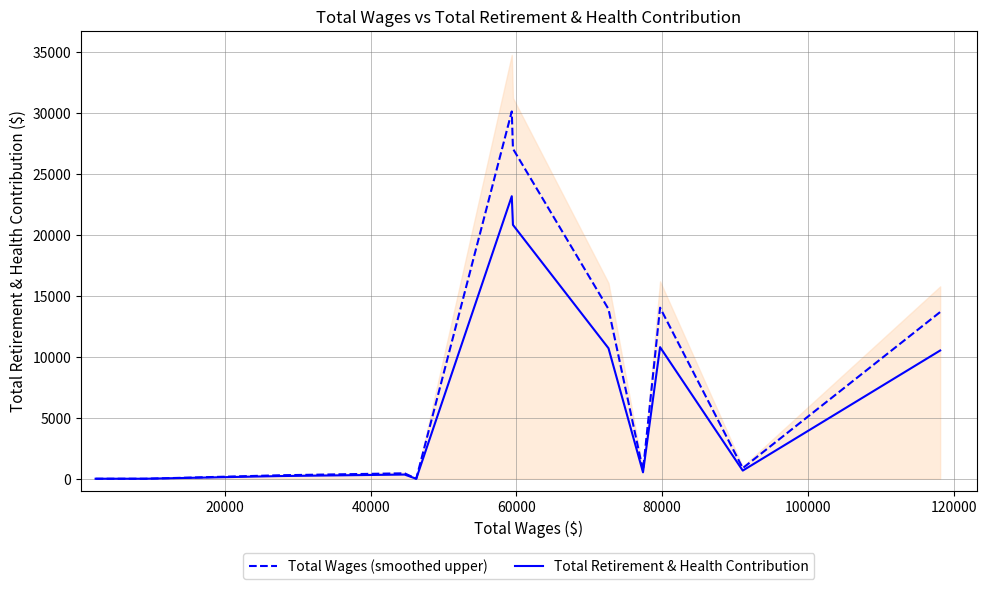

What is the difference between the maximum and minimum values in the Total Wages (smoothed upper) series?

30093.7